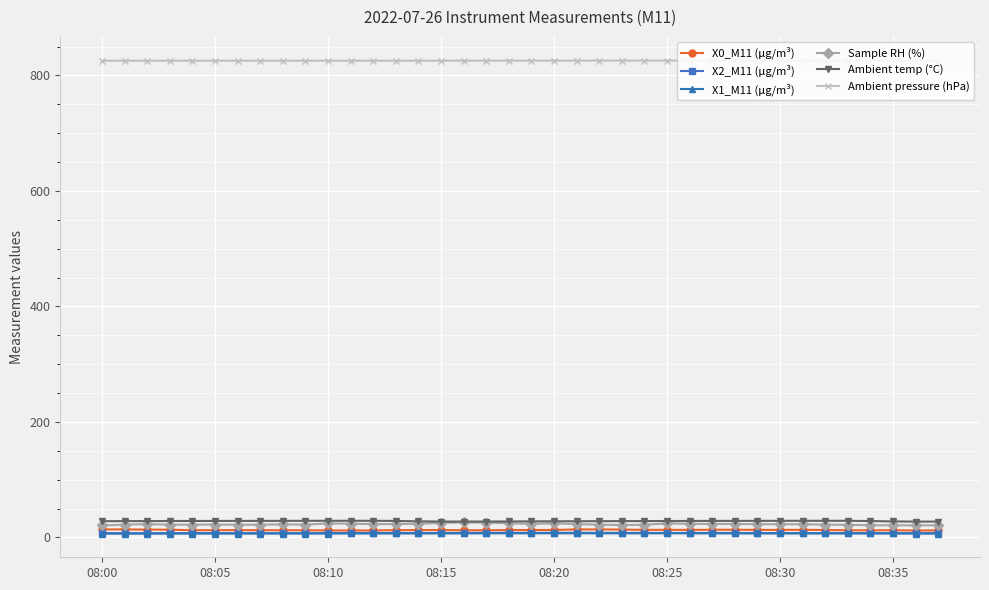

At how many categories does at least one series exceed 404?

38